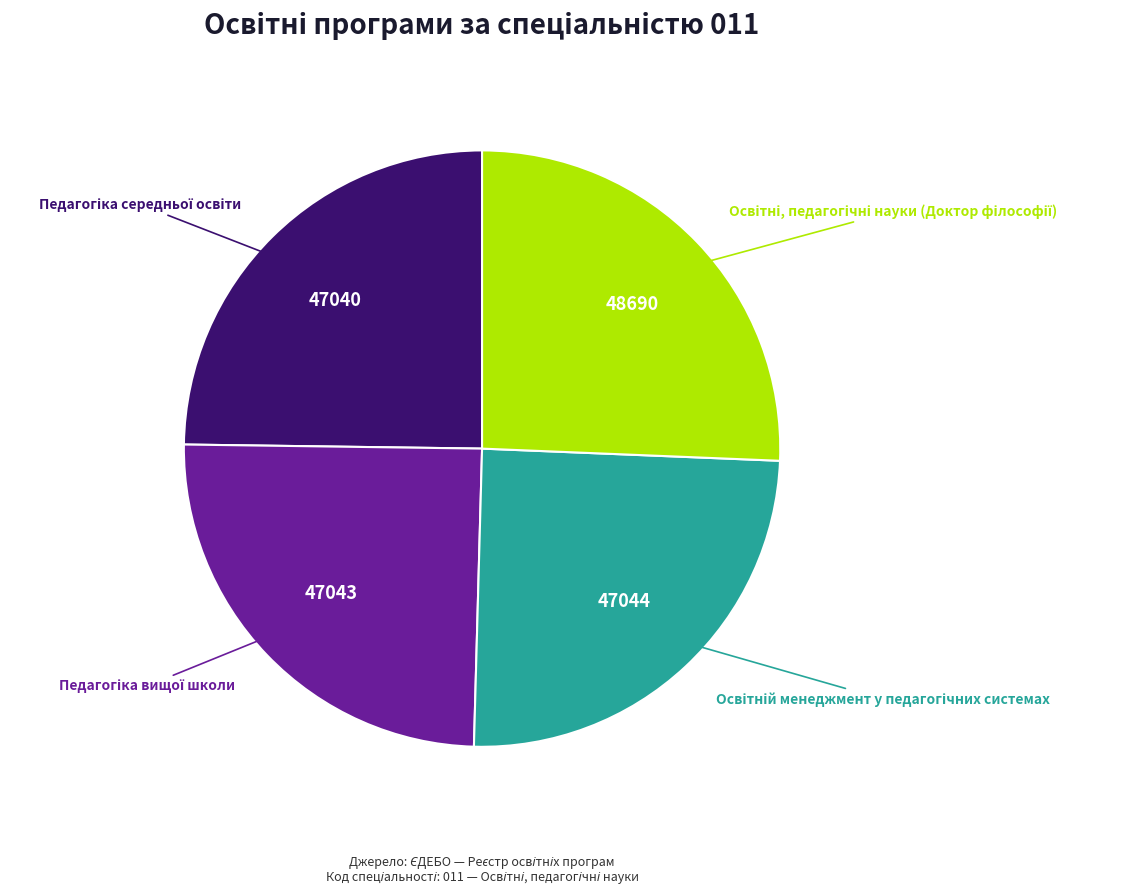

Does any single category account for the majority?

No